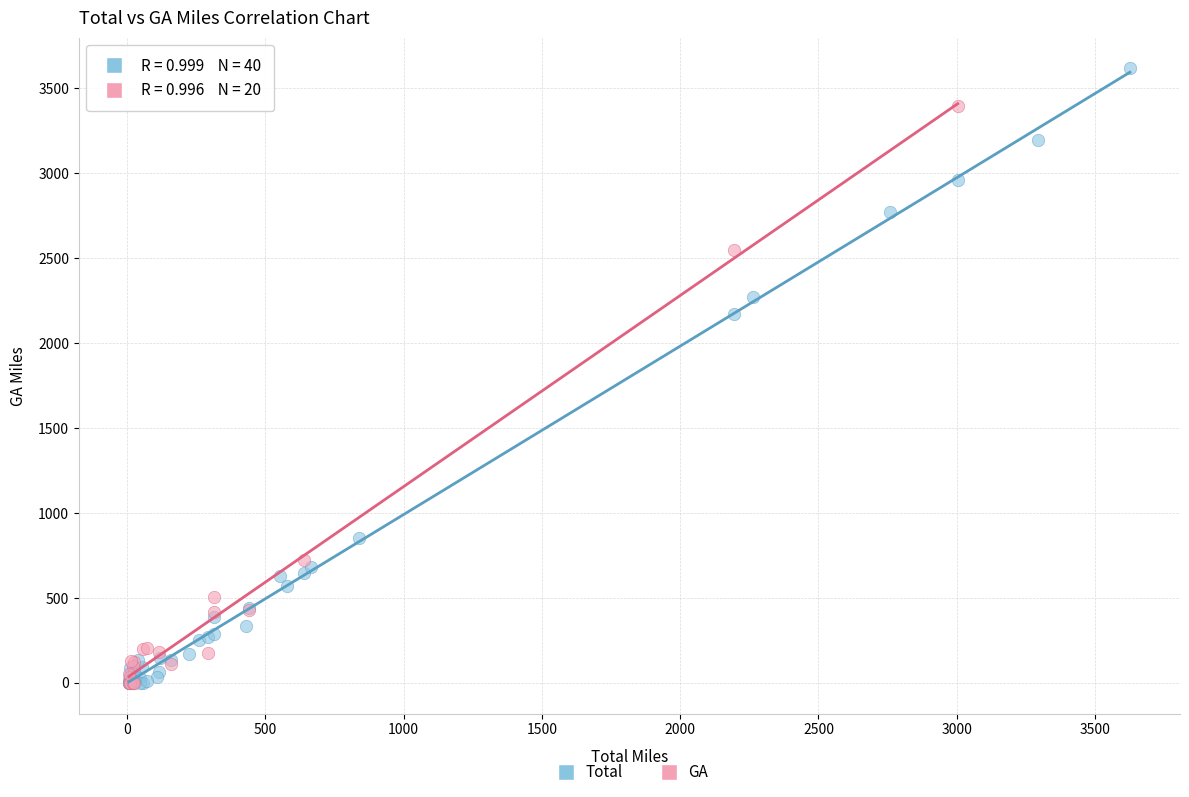

Which series has the largest Y range (max minus min)?

Total